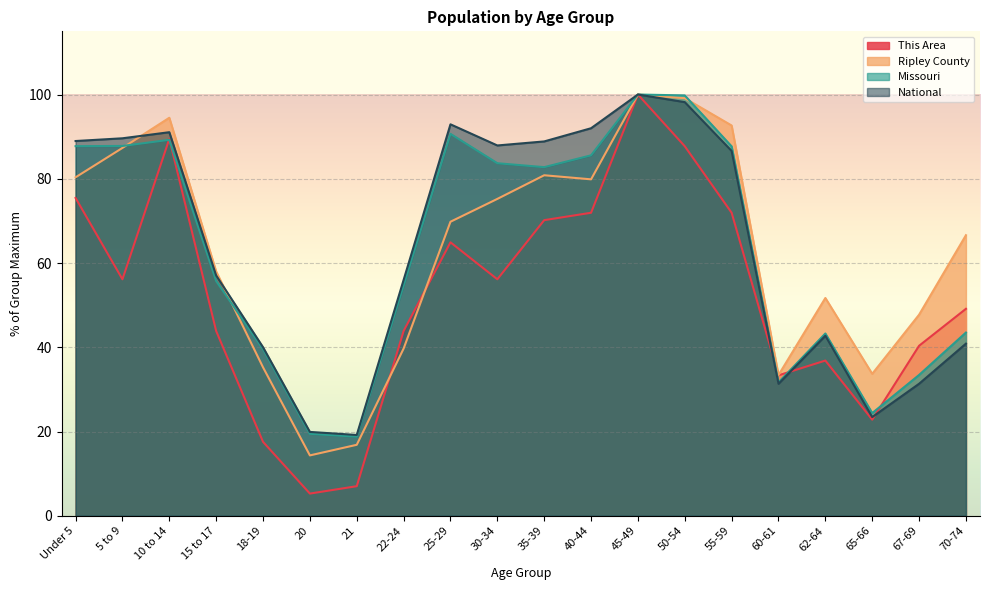

The Missouri series shows 68.1 at 62-64. True or false?

False